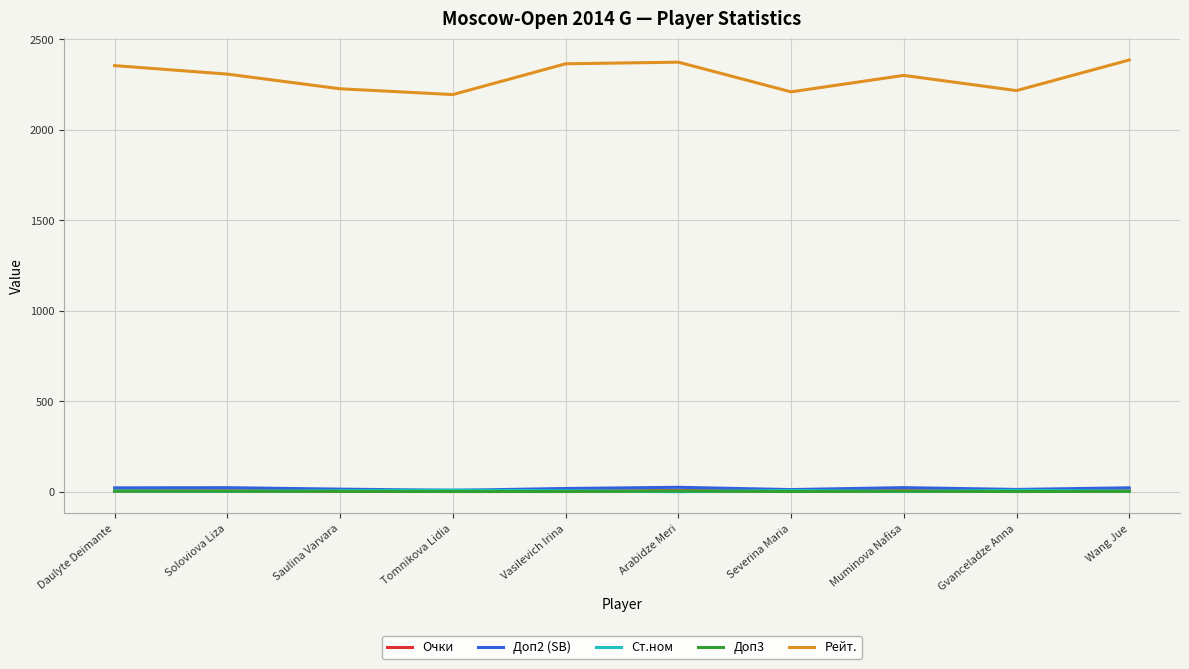

Which series has the largest total across all categories?

Рейт.